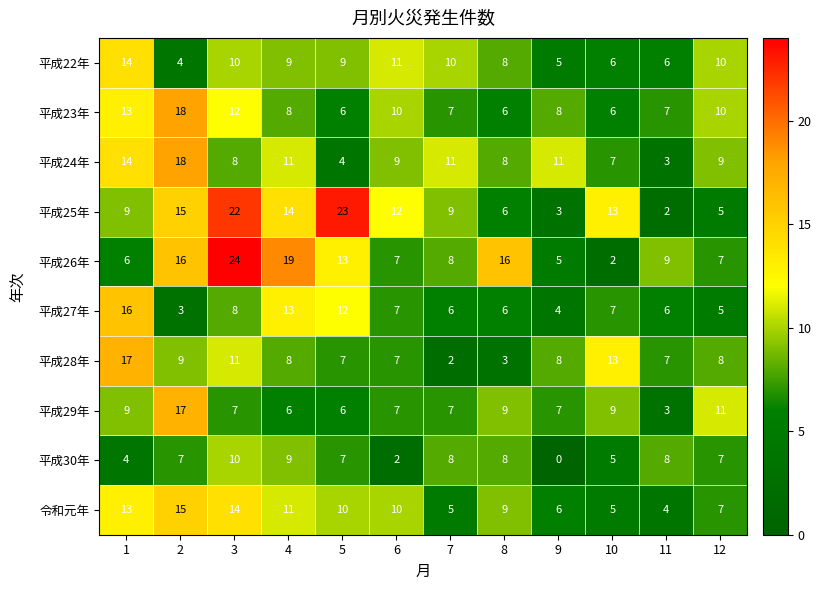

Count the number of data series in this chart.

10